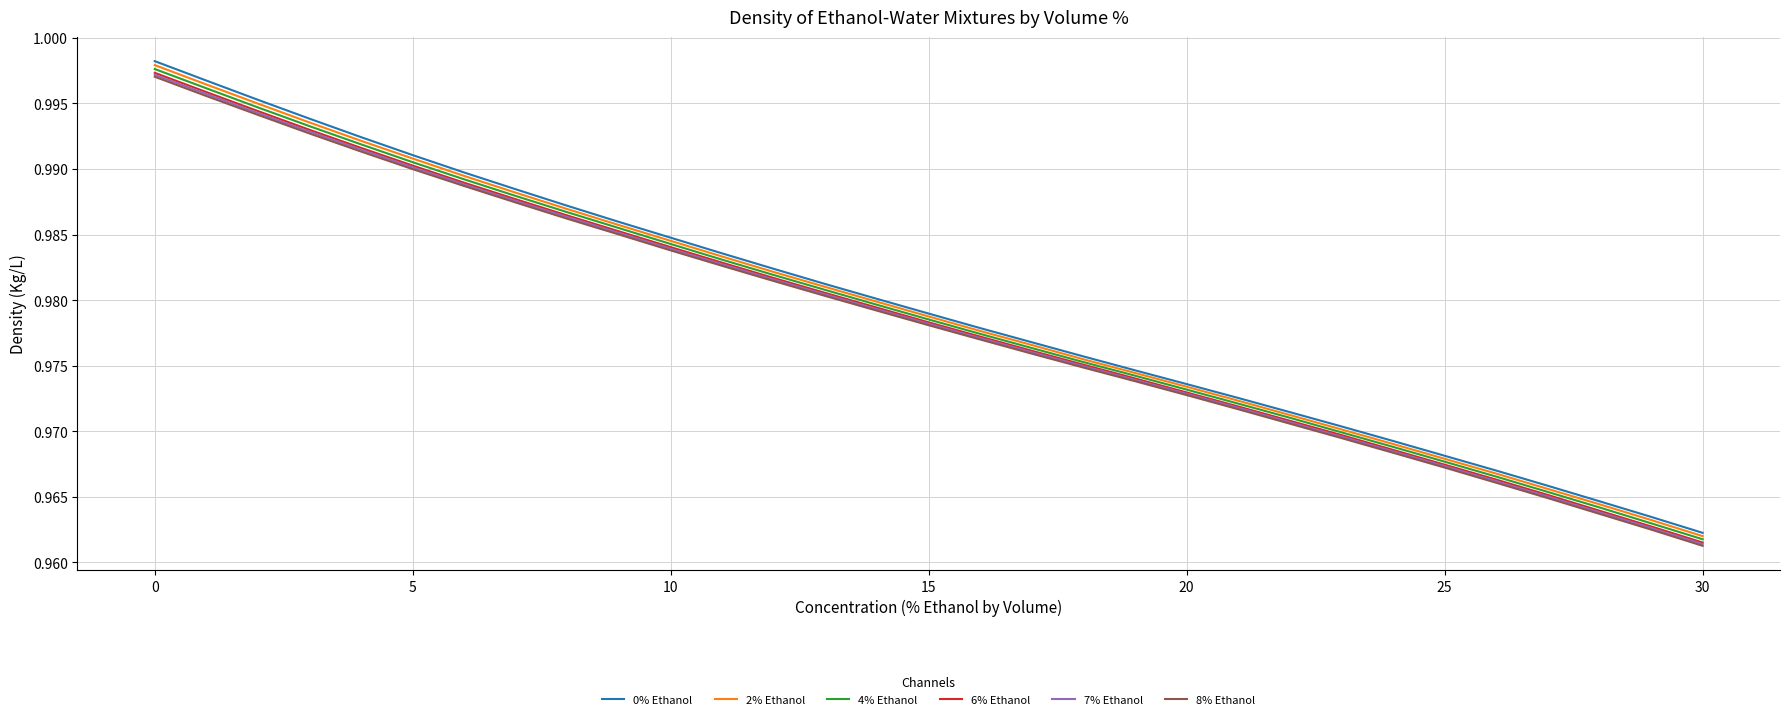

True or false: 4% Ethanol and 0% Ethanol intersect in this chart.

False